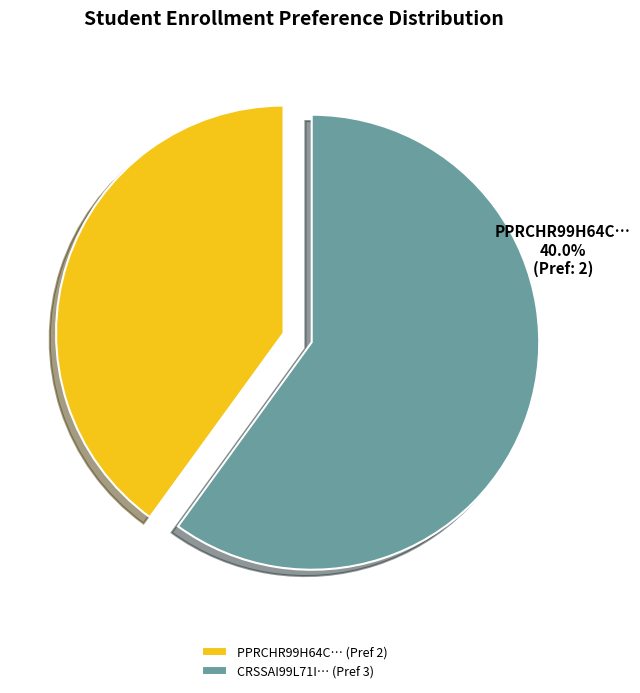

The CRSSAI99L71I874P slice represents 60% of the pie. True or false?

True